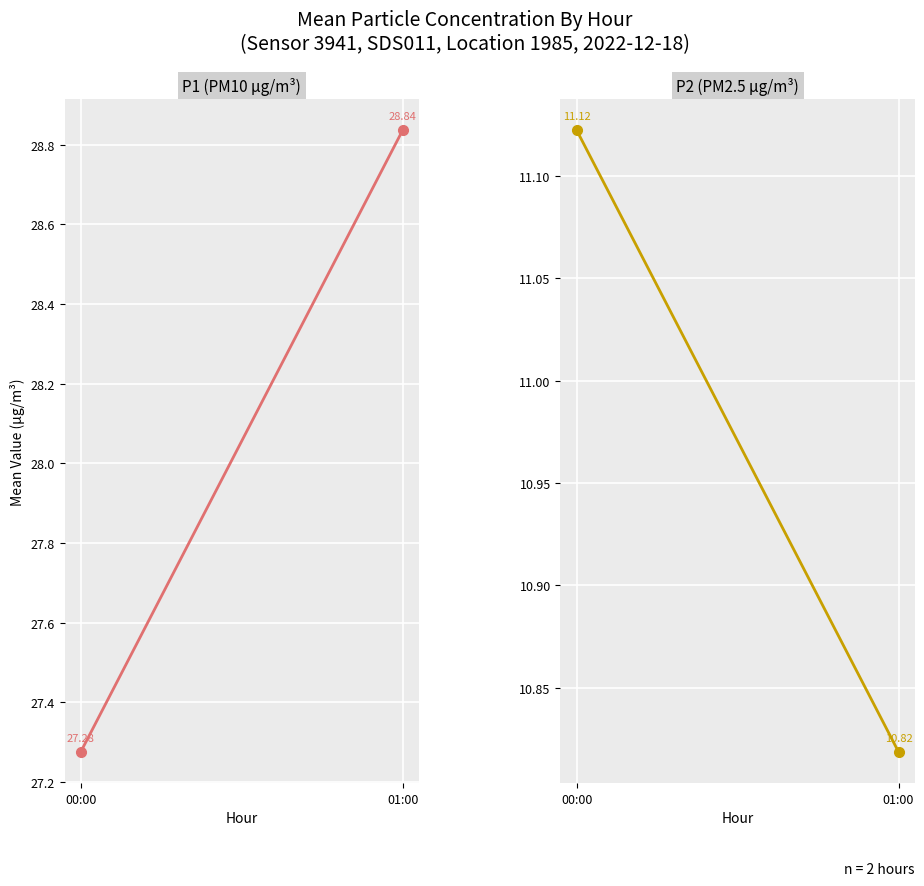

Reading left to right, list all the values displayed in this chart.

P1: 00:00=27.3	01:00=28.8
P2: 00:00=11.1	01:00=10.8